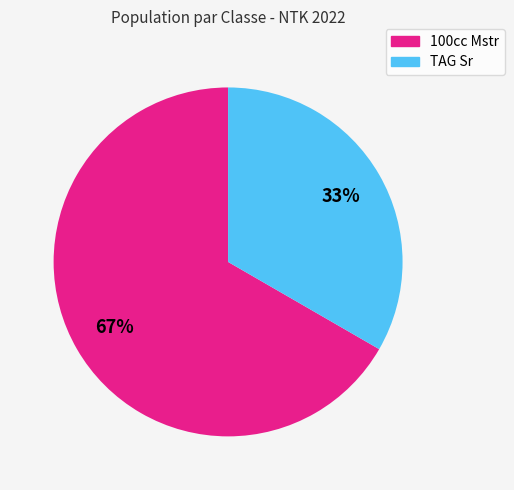

To the nearest percent, what is the combined percentage of TAG Sr and 100cc Mstr?

100%